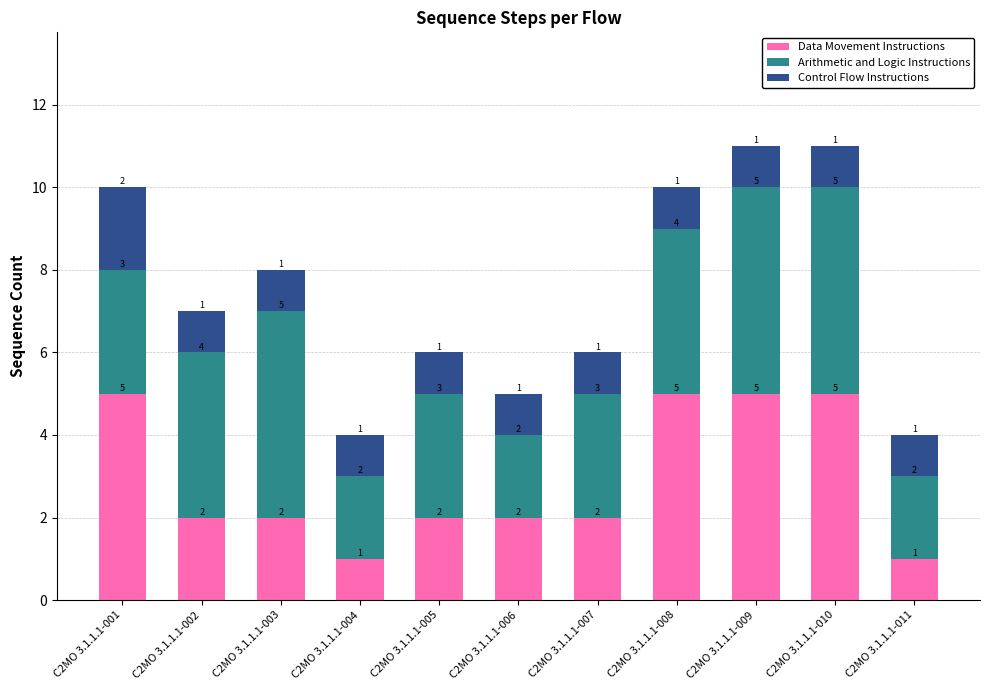

The Data Movement Instructions series shows 2 at C2MO 3.1.1.1-003. True or false?

True